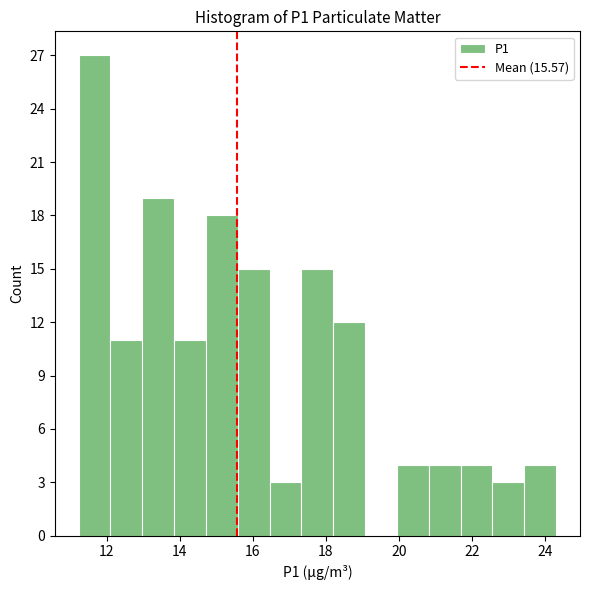

What is the height of the bar covering 14.8 to 15.6 on the x-axis? Neither the bar edges nor the heights are printed on the chart, so give them approximately, as read against the axes.

18